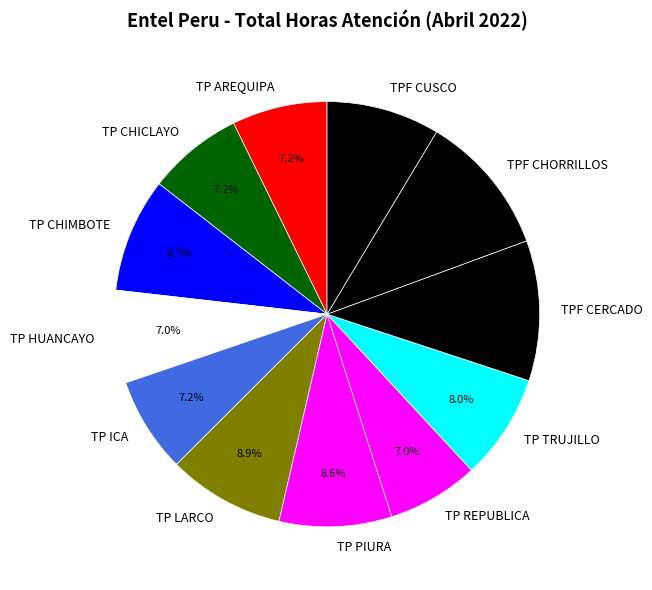

How much of the chart is everything except TP REPUBLICA?

93.0%